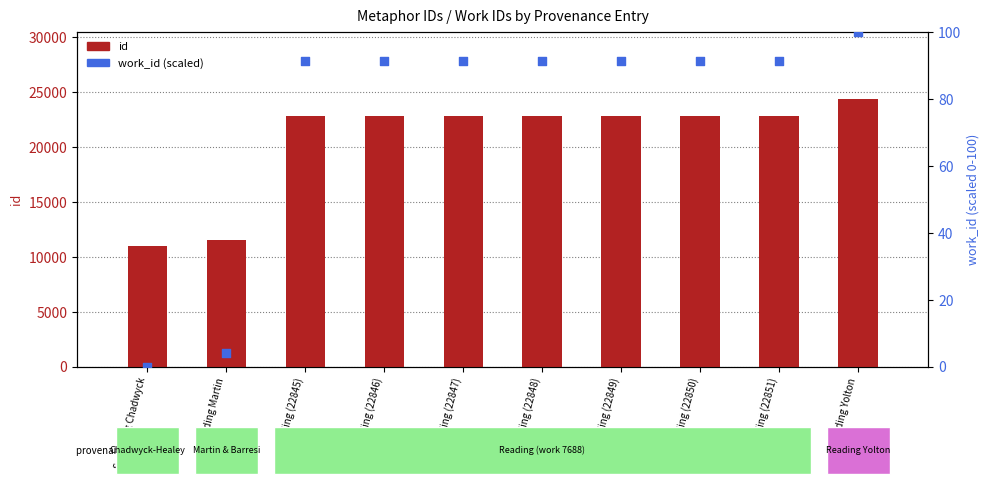

Which series has the largest total across all categories?

id